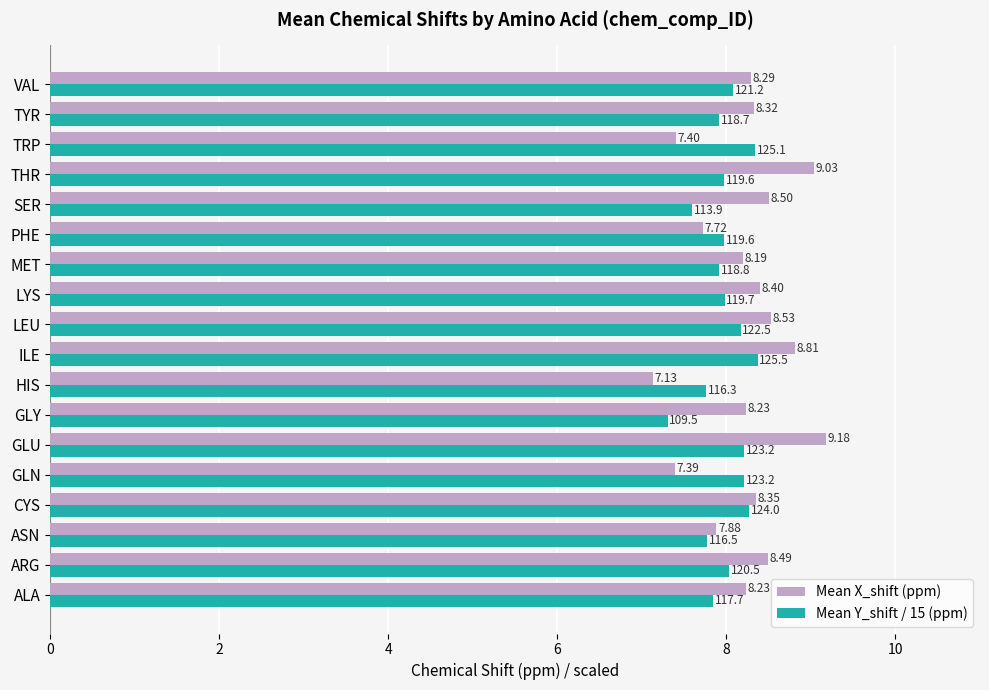

What is the total value across all series at LYS?

16.4